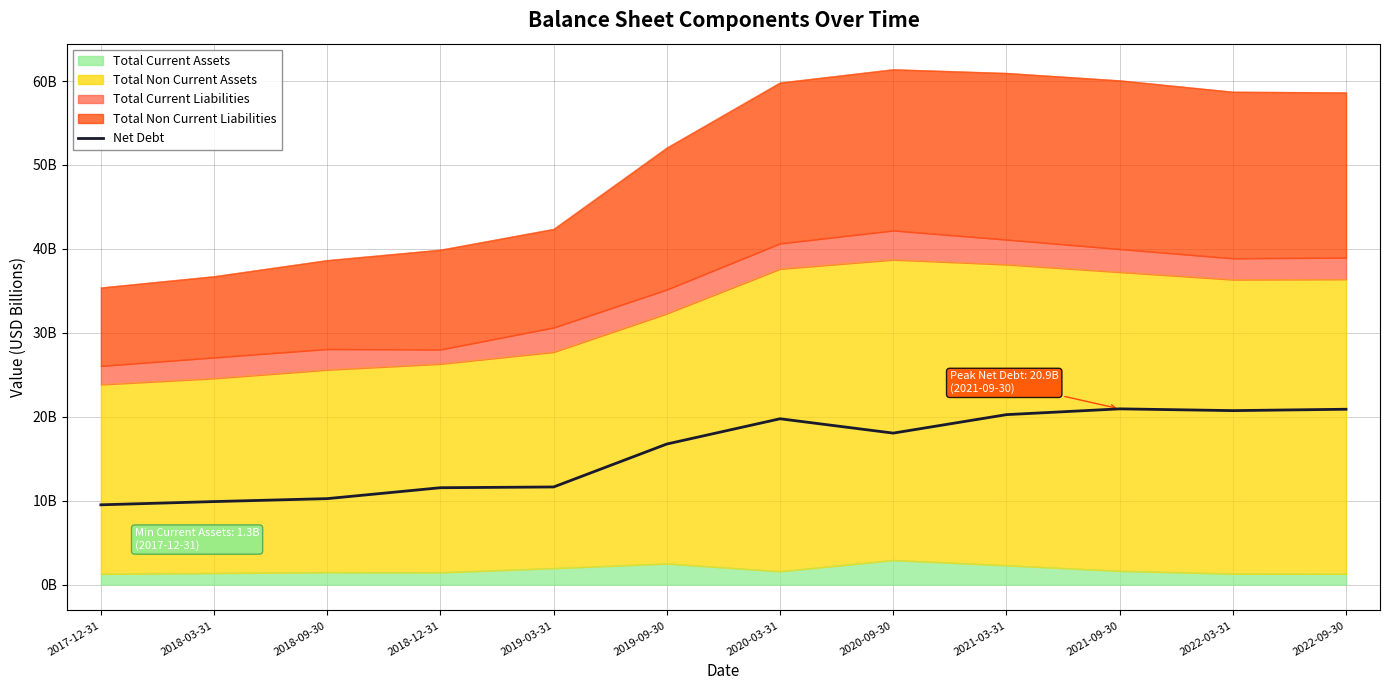

List the labels in order of value, smallest first.

2017-12-31, 2018-03-31, 2018-09-30, 2018-12-31, 2019-03-31, 2019-09-30, 2020-09-30, 2020-03-31, 2021-03-31, 2022-03-31, 2022-09-30, 2021-09-30